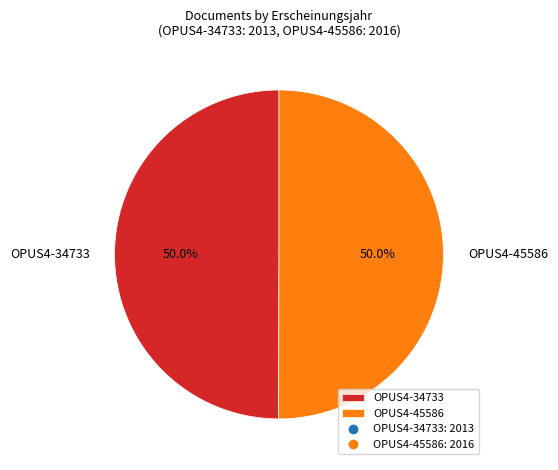

What portion of the pie excludes OPUS4-45586?

50.0%